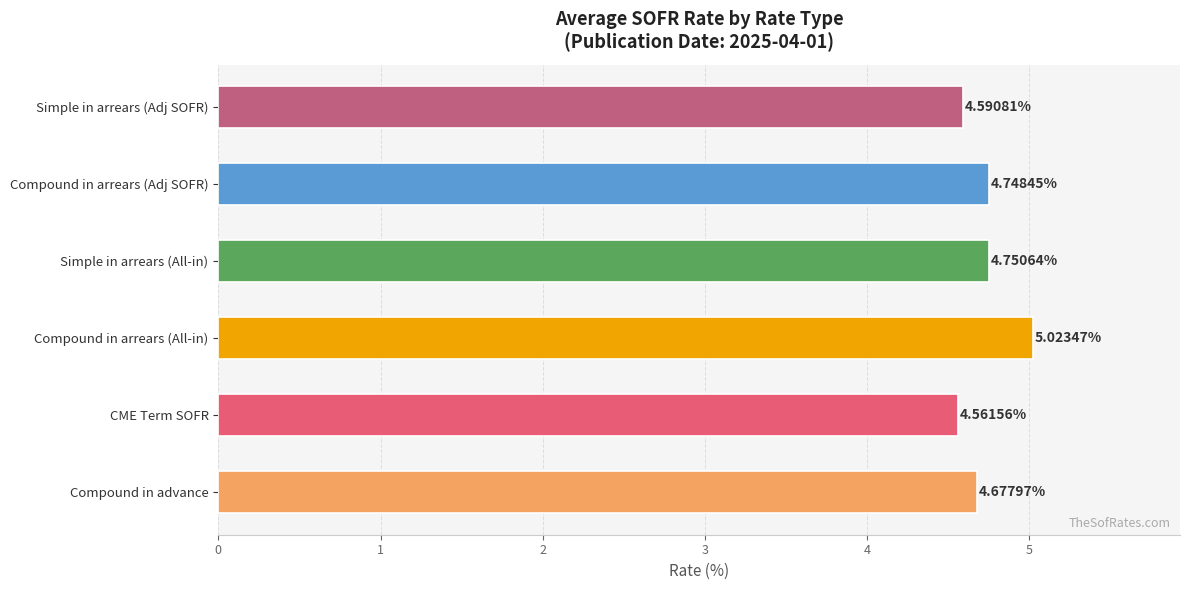

Which category has the lowest value across all series?

CME Term SOFR